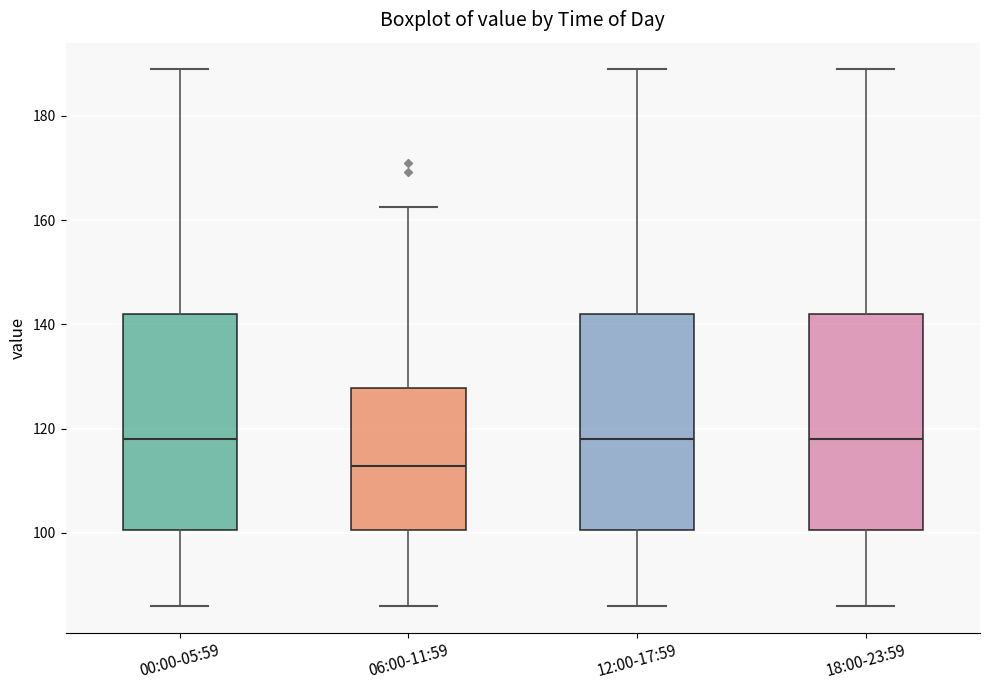

Reading left to right, transcribe this box plot: for each box, give where its median line is, the range the box spans, and where its two whiskers end, as read against the y-axis. The values are not printed on the chart, so give them approximately, as read against the axis.

00:00-05:59: median 118, box 100 to 142, whiskers 86 to 188
06:00-11:59: median 112, box 100 to 128, whiskers 86 to 162
12:00-17:59: median 118, box 100 to 142, whiskers 86 to 188
18:00-23:59: median 118, box 100 to 142, whiskers 86 to 188